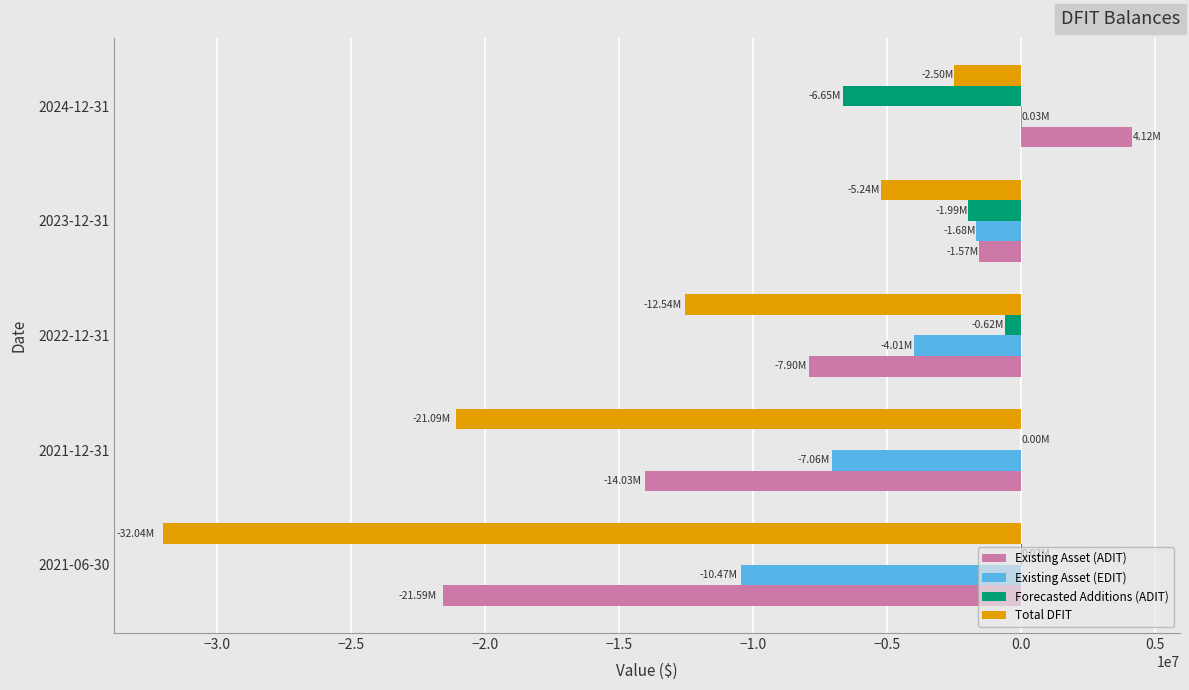

How many positive values does the Existing Asset (ADIT) series have?

1